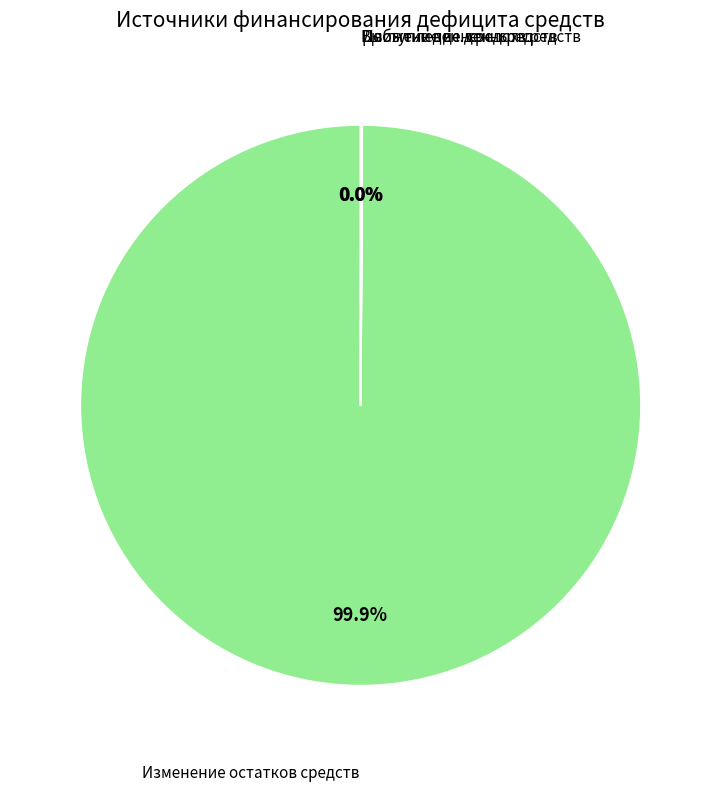

How many segments does this pie chart have?

4